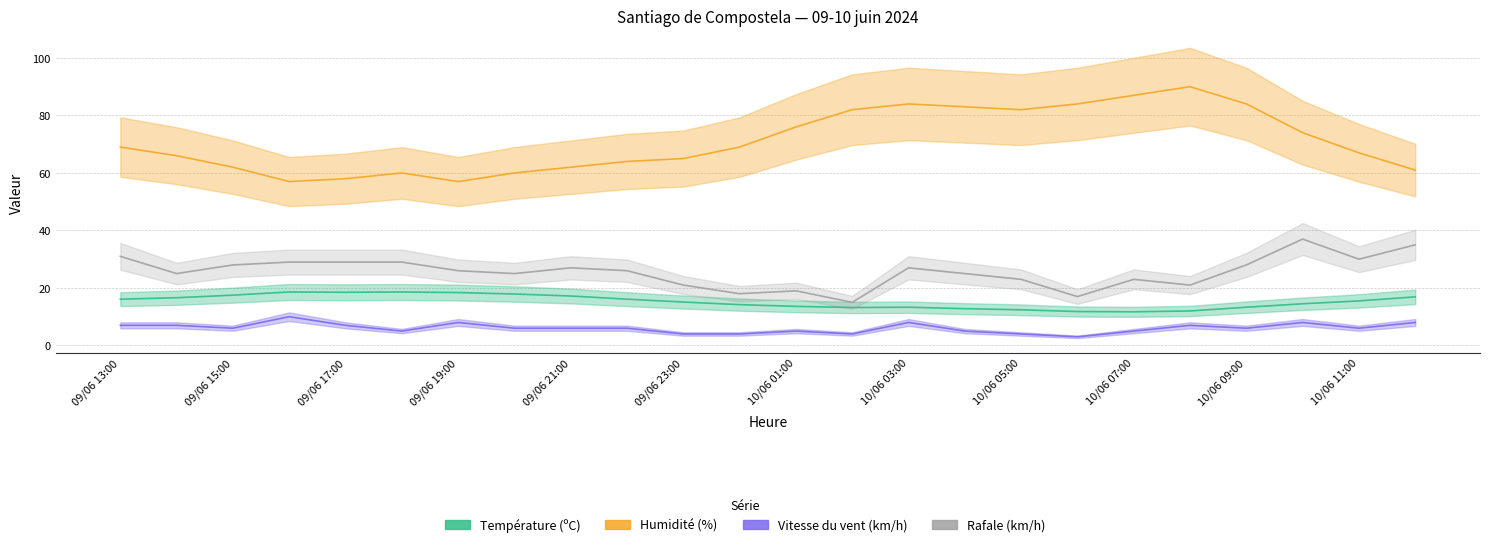

At which label does Vitesse du vent (km/h) first exceed 6?

09/06 13:00